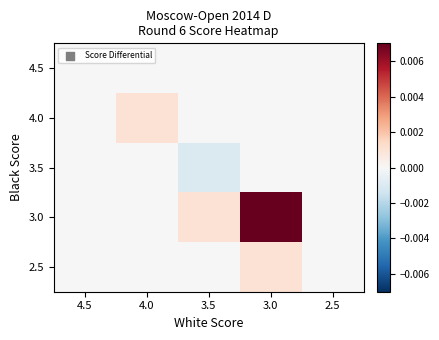

At which category does the chart reach its minimum across all series?

3.5